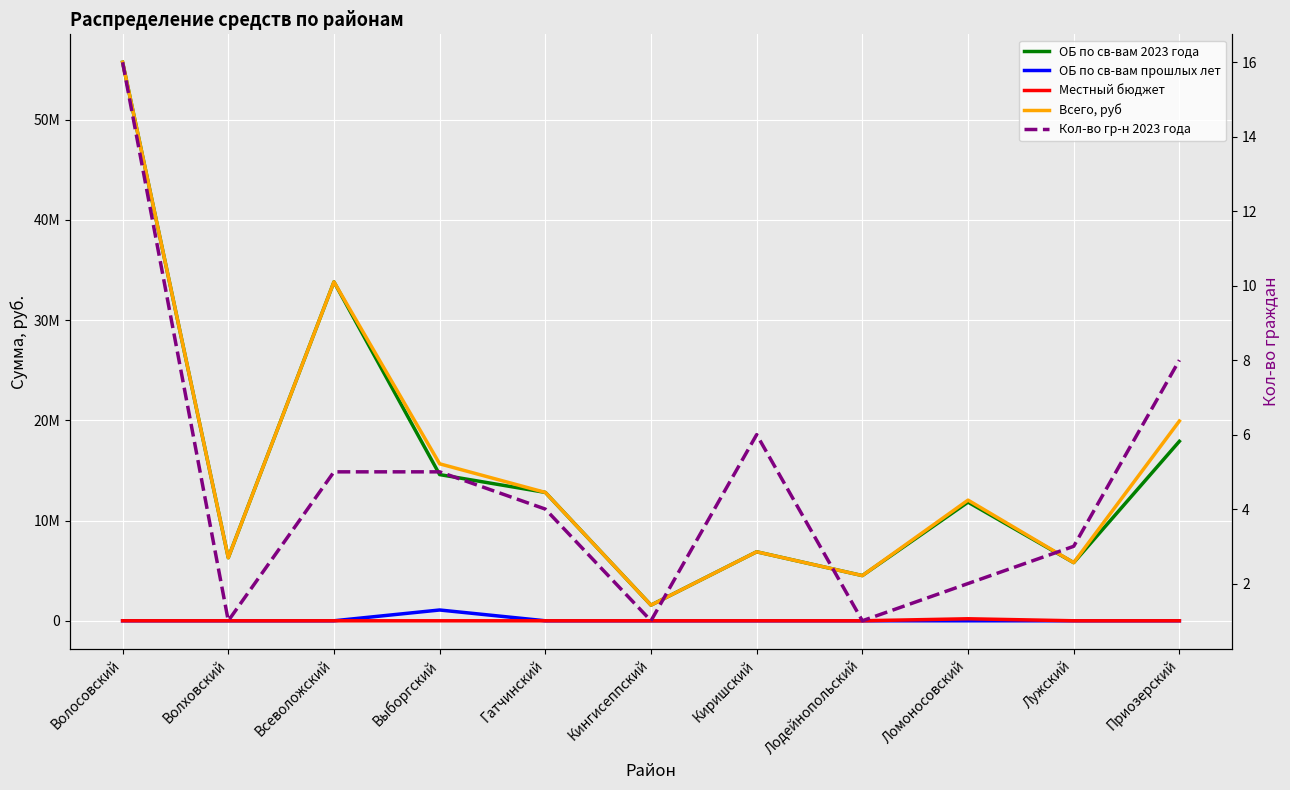

Reading left to right, what are all the values shown in this chart?

ОБ по св-вам 2023 года: Волосовский=55739626.3	Волховский=6292304.4	Всеволожский=33821560.3	Выборгский=14589291.3	Гатчинский=12812012.1	Кингисеппский=1560971.2	Киришский=6885076.5	Лодейнопольский=4510197.5	Ломоносовский=11841015.9	Лужский=5801999.4	Приозерский=17911066.4
ОБ по св-вам прошлых лет: Волосовский=0.0	Волховский=0.0	Всеволожский=0.0	Выборгский=1075832.4	Гатчинский=0.0	Кингисеппский=0.0	Киришский=0.0	Лодейнопольский=0.0	Ломоносовский=0.0	Лужский=0.0	Приозерский=0.0
Местный бюджет: Волосовский=0.0	Волховский=0.0	Всеволожский=0.0	Выборгский=0.0	Гатчинский=0.0	Кингисеппский=0.0	Киришский=0.0	Лодейнопольский=0.0	Ломоносовский=200000.0	Лужский=0.0	Приозерский=0.0
Всего, руб: Волосовский=55739626.3	Волховский=6292304.4	Всеволожский=33821560.3	Выборгский=15665123.7	Гатчинский=12812012.1	Кингисеппский=1560971.2	Киришский=6885076.5	Лодейнопольский=4510197.5	Ломоносовский=12041015.9	Лужский=5801999.4	Приозерский=19936766.4
Кол-во гр-н 2023 года: Волосовский=16.0	Волховский=1.0	Всеволожский=5.0	Выборгский=5.0	Гатчинский=4.0	Кингисеппский=1.0	Киришский=6.0	Лодейнопольский=1.0	Ломоносовский=2.0	Лужский=3.0	Приозерский=8.0